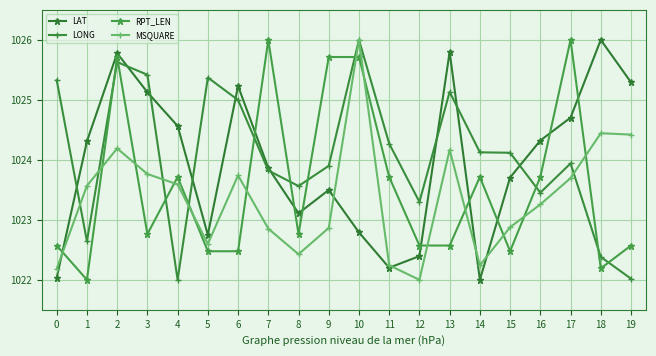

At which category does RPT_LEN reach its first local valley?

1